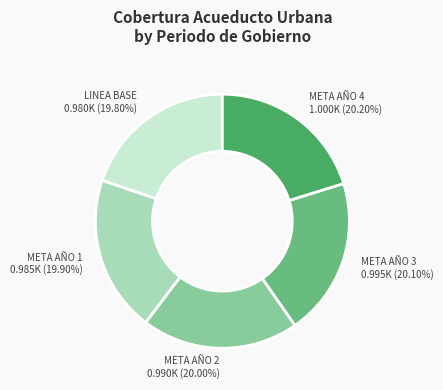

Do META AÑO 1 and META AÑO 2 together represent more than half of the pie?

No